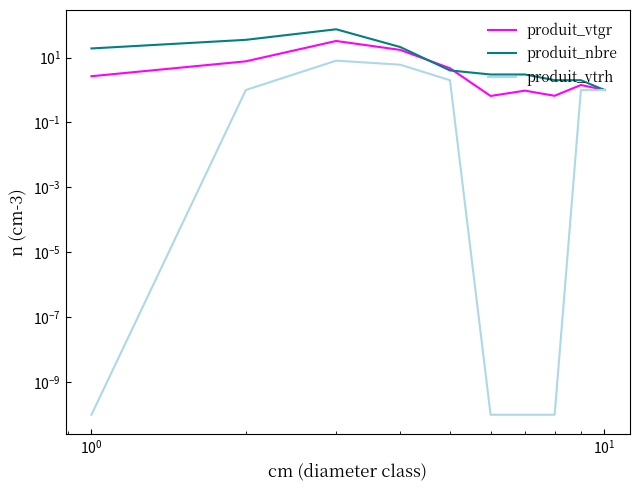

At how many categories does at least one series exceed 43?

1